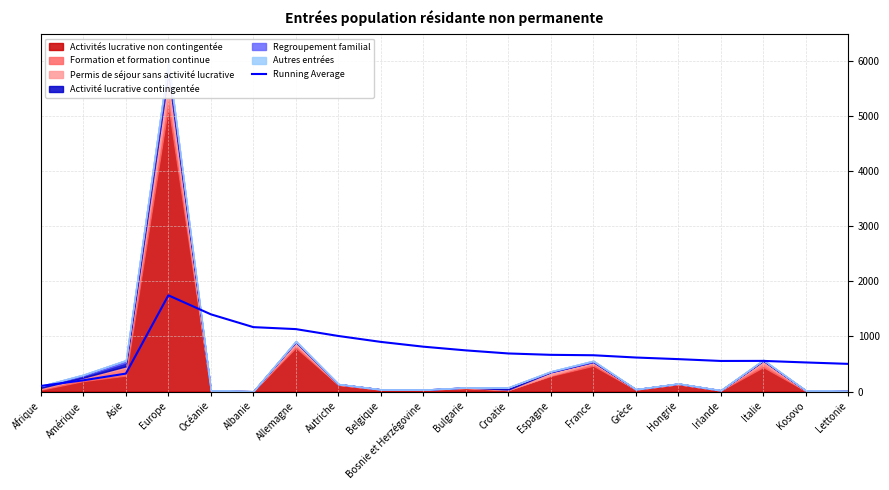

At which category does the chart reach its peak across all series?

Europe